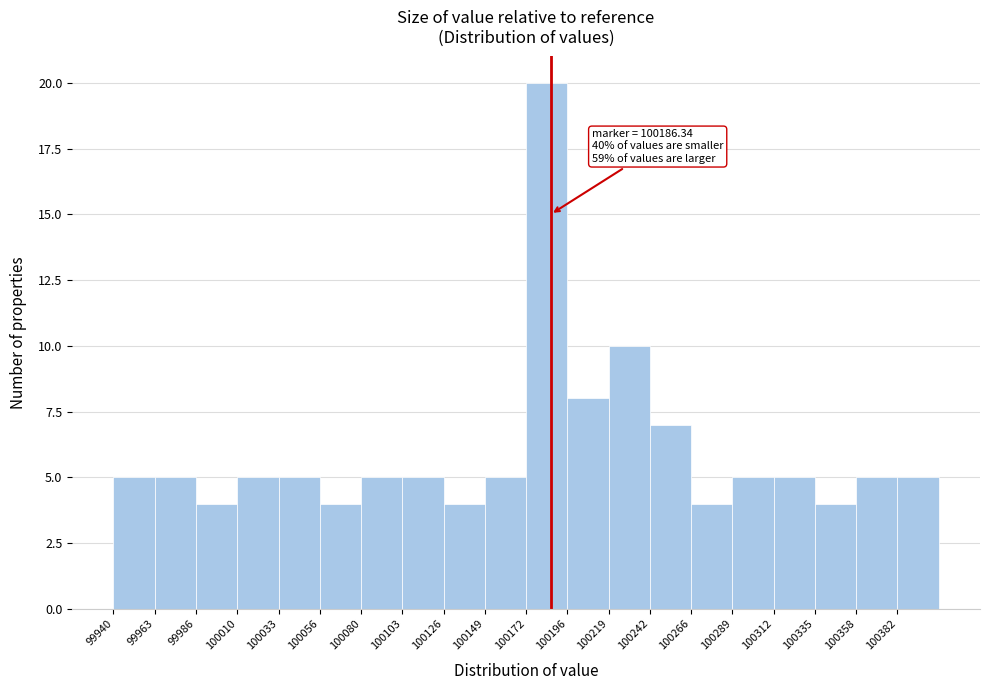

Which range on the x-axis has the tallest bar?

100175 to 100195